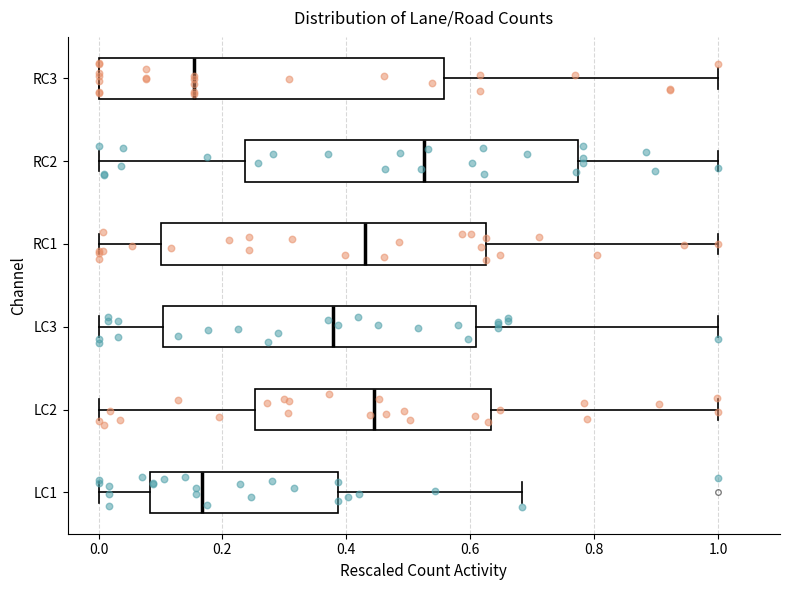

Where is the right edge of the box for LC2 on the x-axis? The values are not printed on the chart, so give them approximately, as read against the axis.

0.64